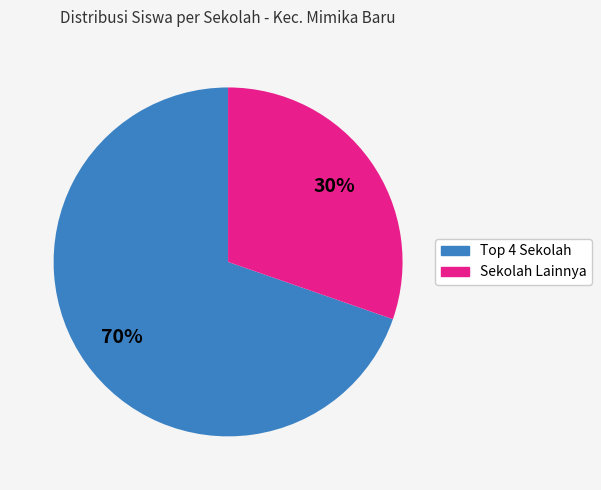

To the nearest percent, what is the average slice percentage?

50%